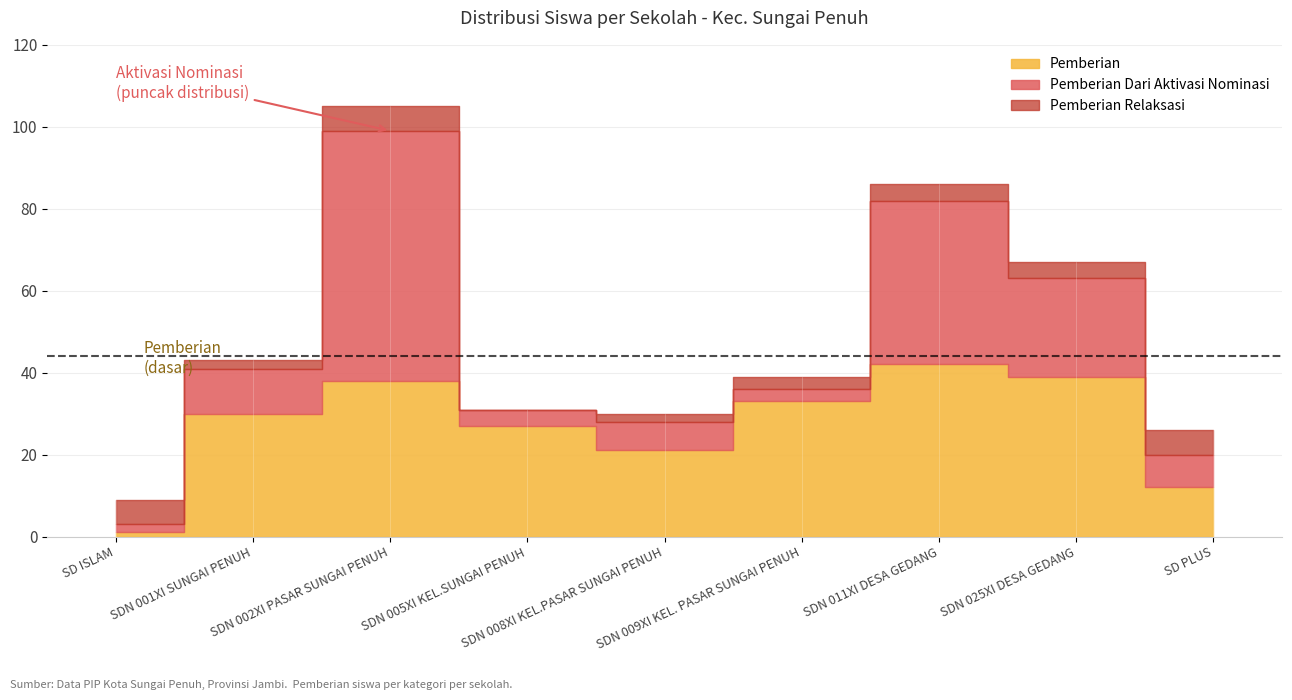

Count the number of data series in this chart.

3